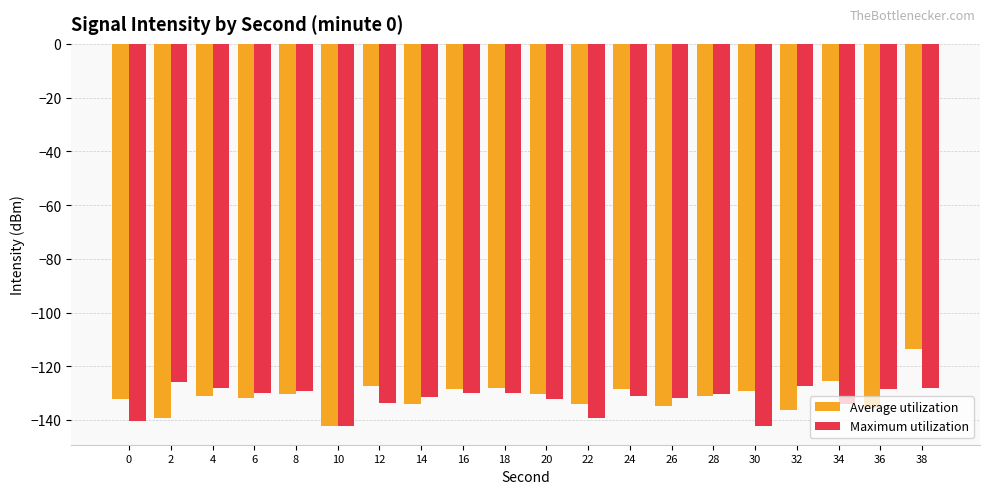

What are all the series names shown in the legend?

Average utilization, Maximum utilization